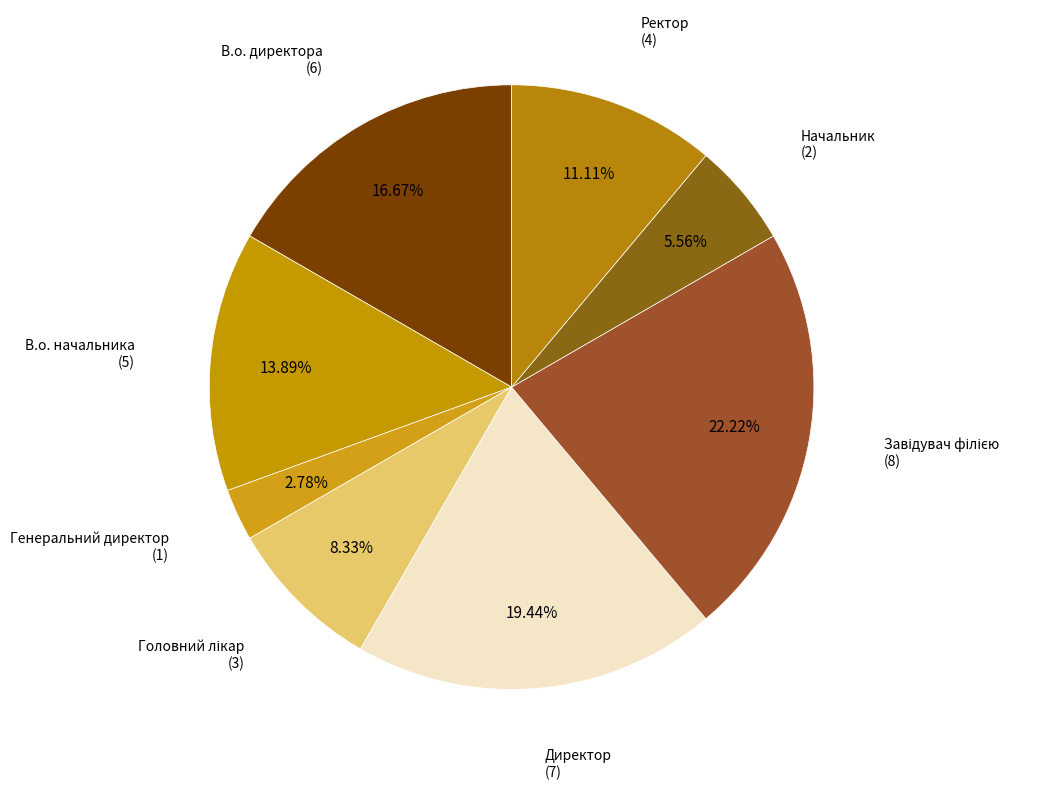

Is it true that Генеральний директор is 3% of the pie?

True